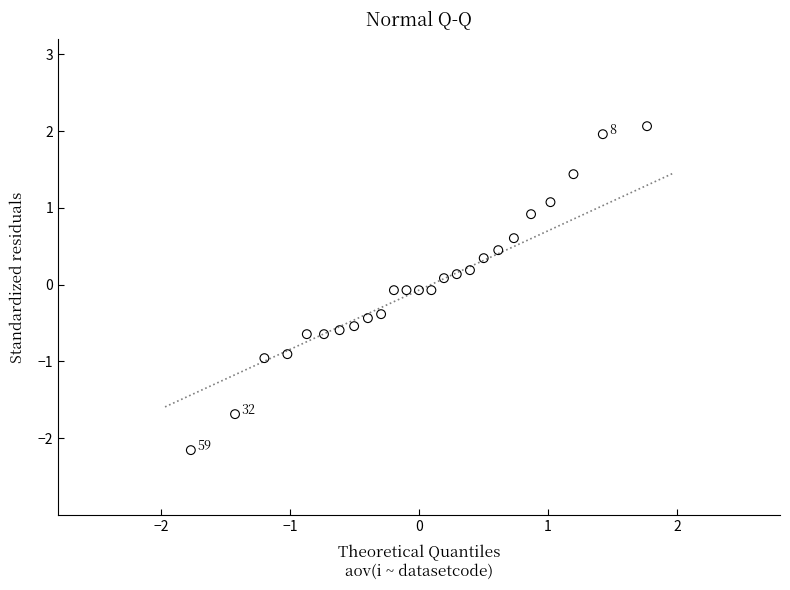

What is the range of X values (max minus min)?

3.5